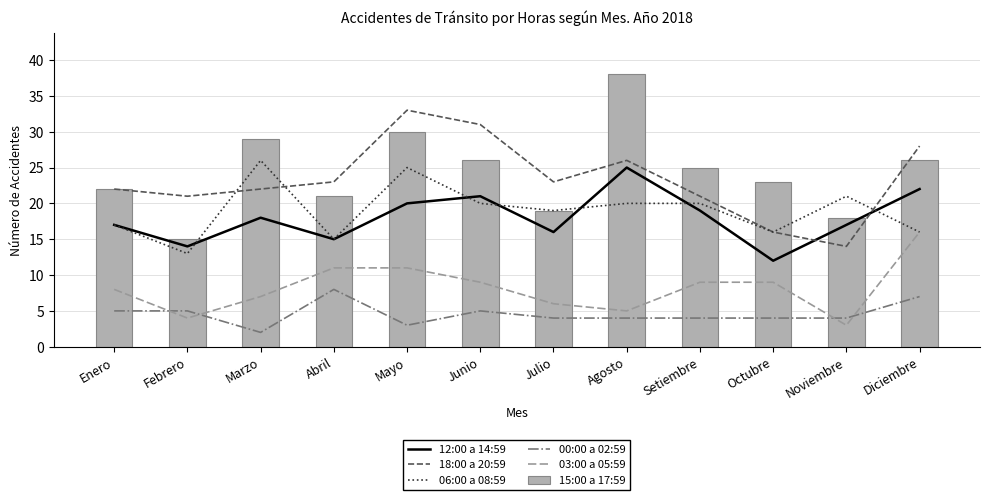

What is the difference between the 12:00 a 14:59 values at Setiembre and Diciembre?

3